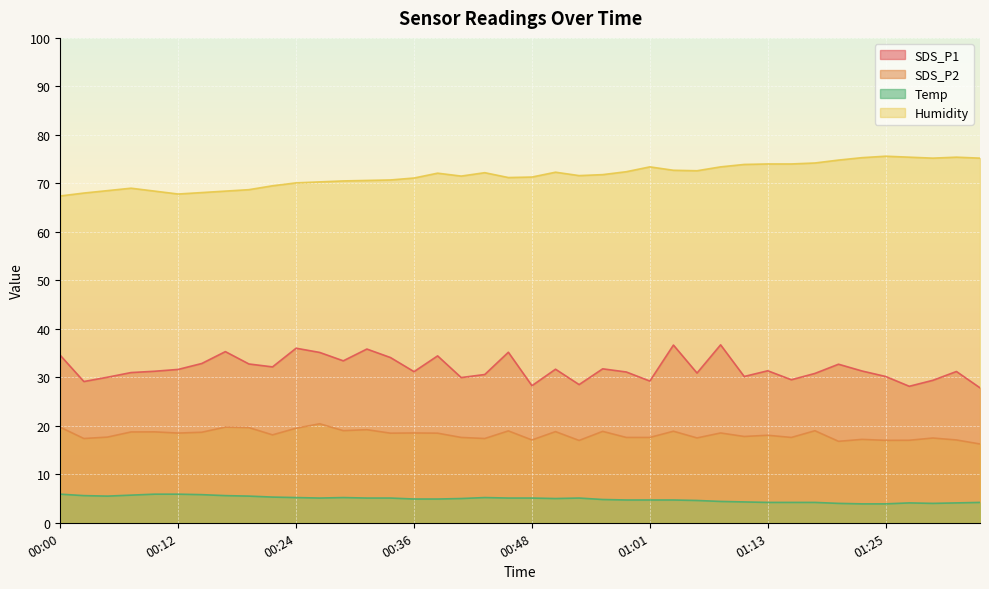

What is the difference between the maximum and minimum values in the SDS_P1 series?

8.9